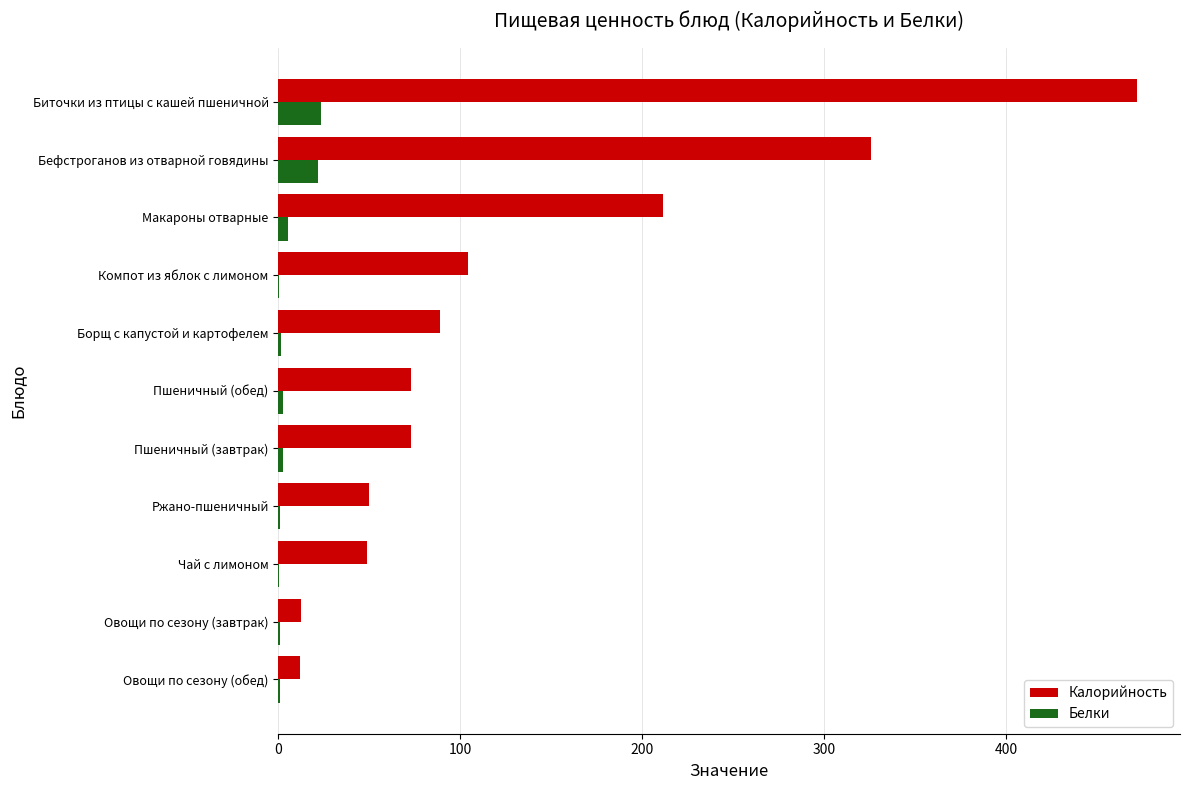

Between Компот из яблок с лимоном and Макароны отварные, which series saw the biggest shift?

Калорийность